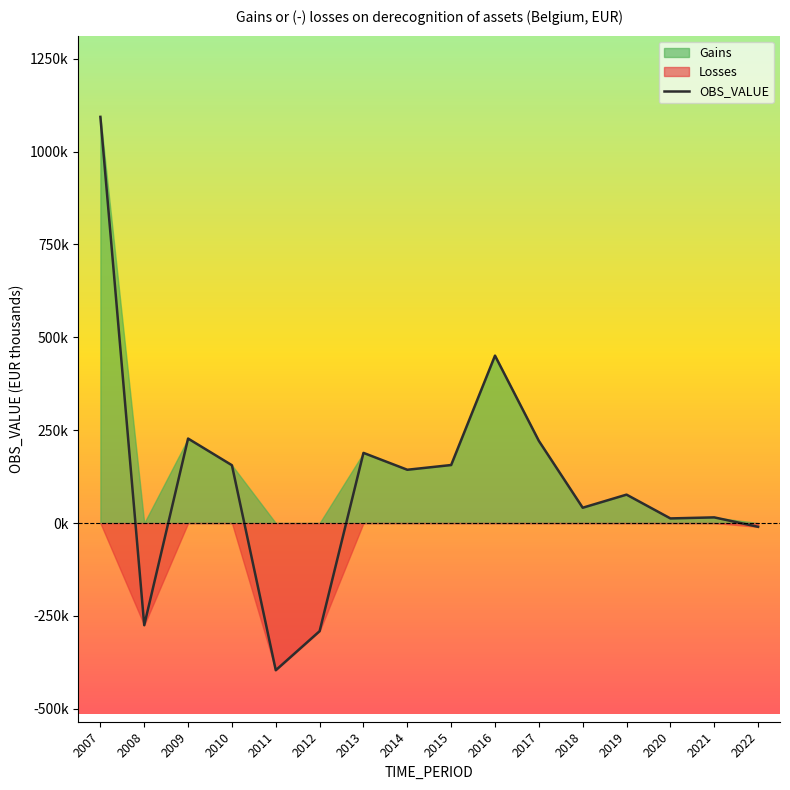

True or false: the data shows -17259.8 at 2022.

False